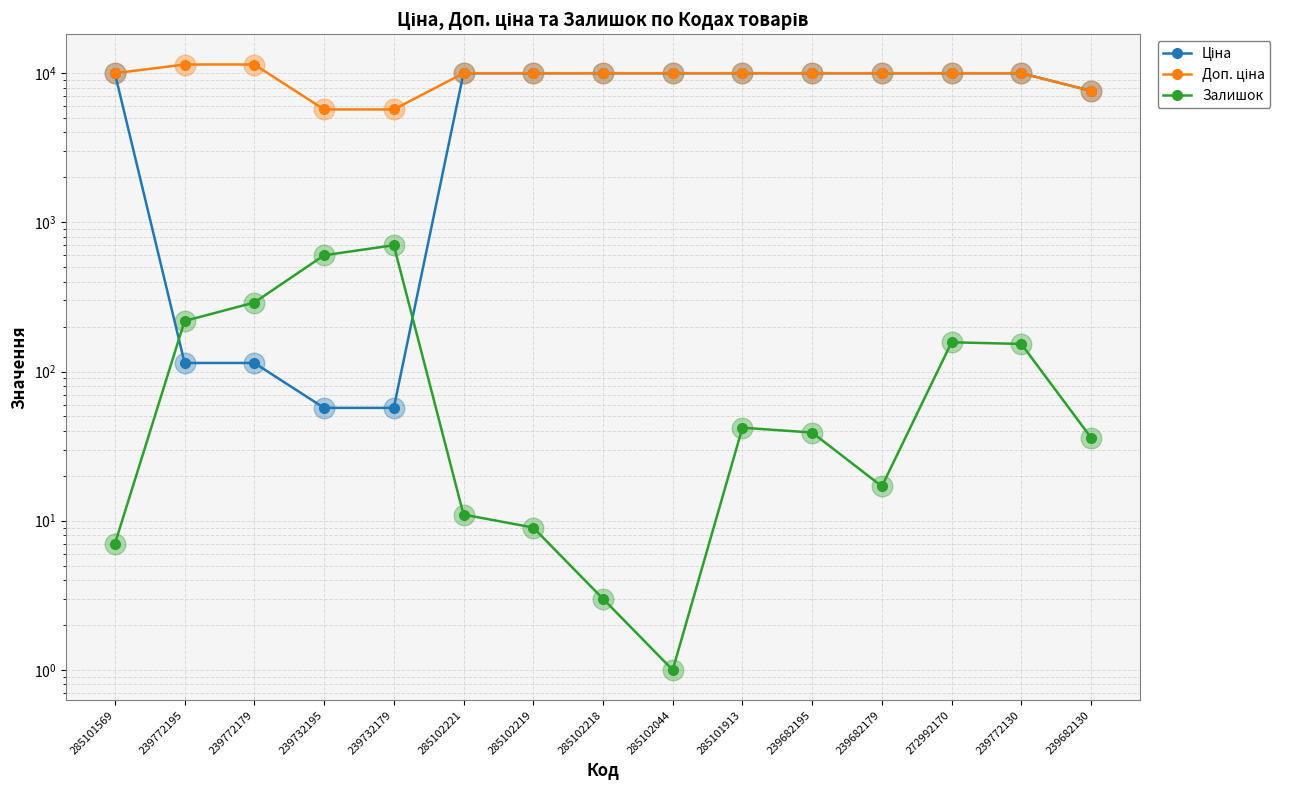

Which series has the largest Y range (max minus min)?

Ціна